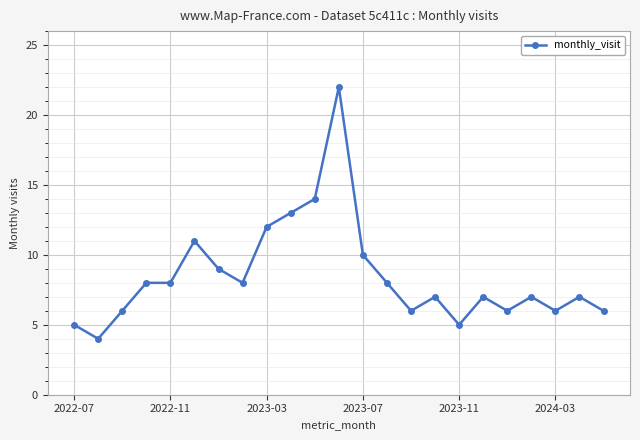

True or false: the data has more than 2 interior local peaks.

True